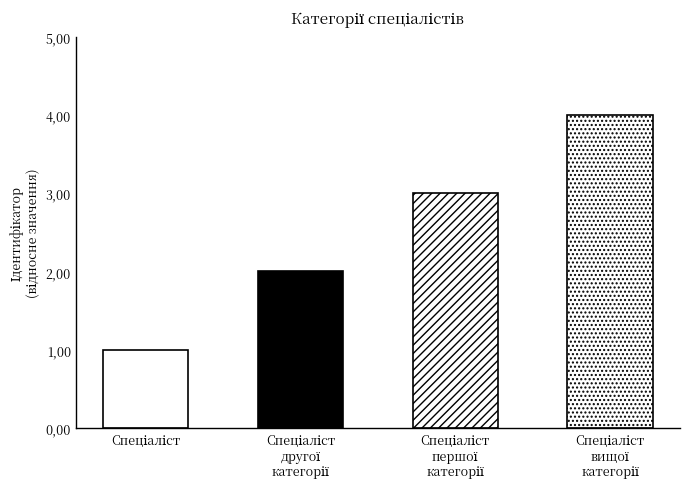

What is the greatest value displayed?

4